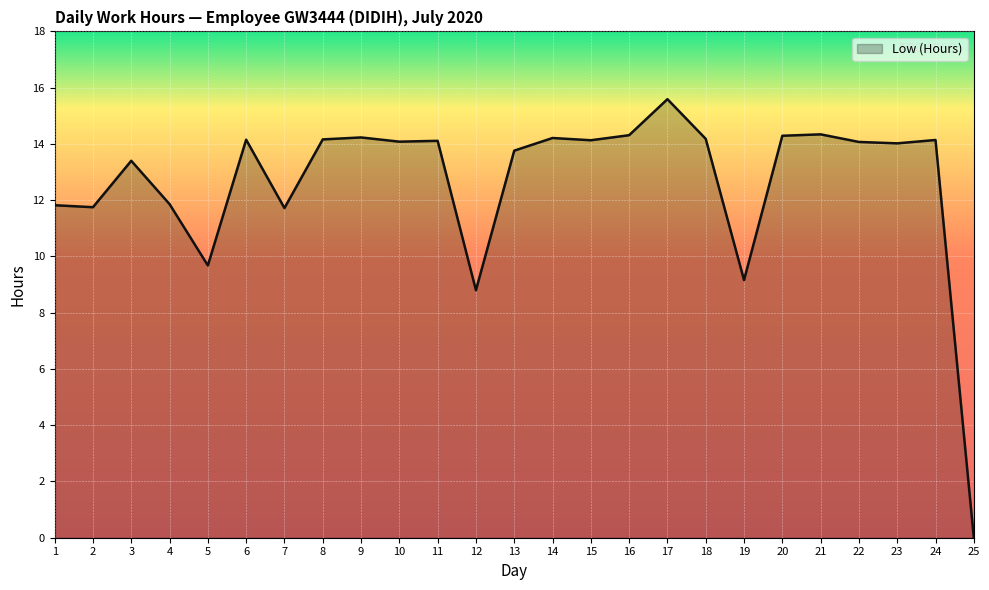

Is it true that the value at 8 is 14.2?

True